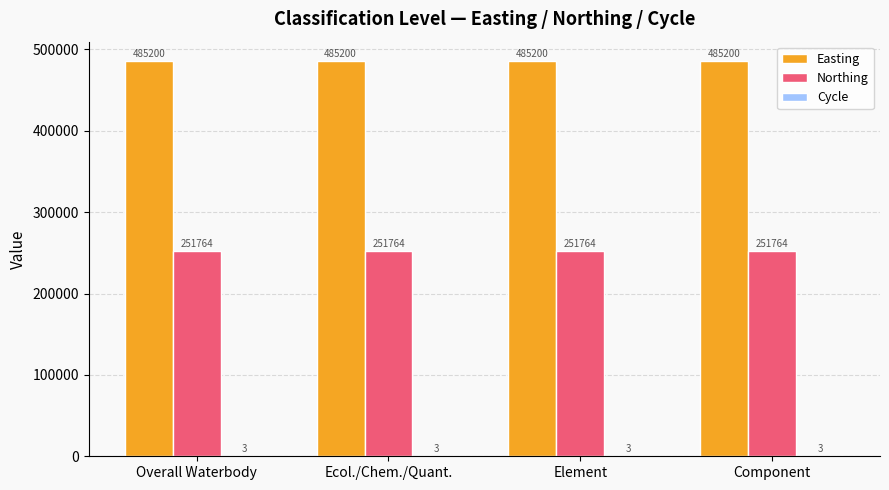

The Northing series shows 251764 at Component. True or false?

True